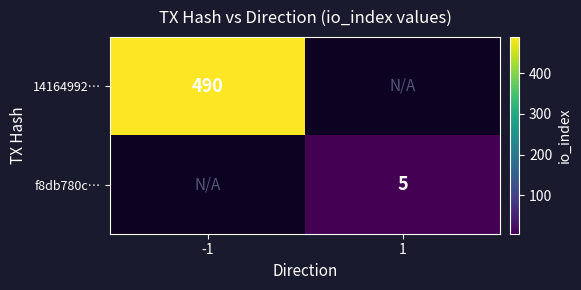

What is the smallest value displayed?

5.0